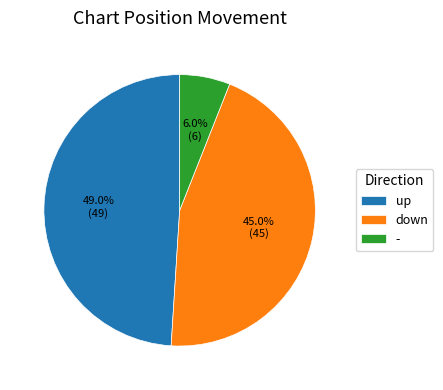

Which category has the smallest portion of the pie?

-